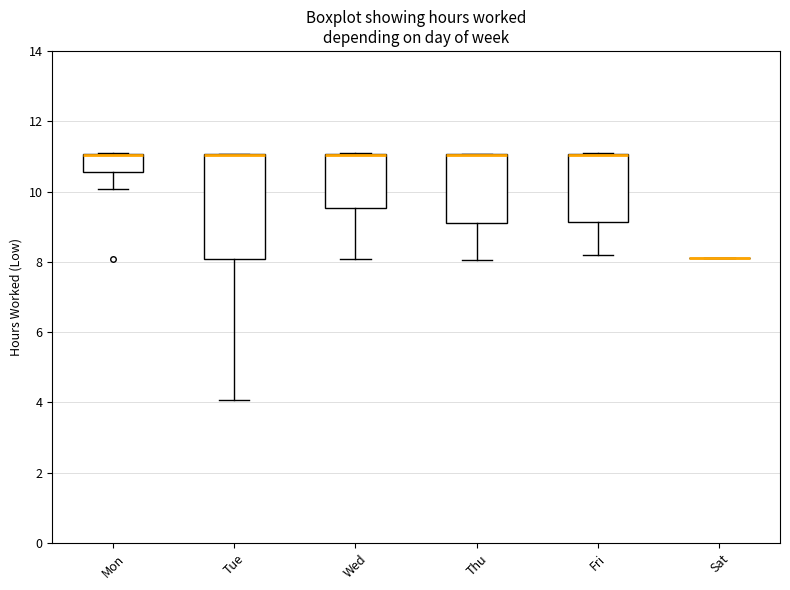

Reading left to right, transcribe this box plot: for each box, give where its median line is, the range the box spans, and where its two whiskers end, as read against the y-axis. The values are not printed on the chart, so give them approximately, as read against the axis.

Mon: median 11.0 (drawn on the box's upper edge), box 10.6 to 11.0, whiskers 10.0 to 11.0
Tue: median 11.0 (drawn on the box's upper edge), box 8.0 to 11.0, whiskers 4.0 to 11.0
Wed: median 11.0 (drawn on the box's upper edge), box 9.6 to 11.0, whiskers 8.0 to 11.0
Thu: median 11.0 (drawn on the box's upper edge), box 9.0 to 11.0, whiskers 8.0 to 11.0
Fri: median 11.0 (drawn on the box's upper edge), box 9.2 to 11.0, whiskers 8.2 to 11.0
Sat: box collapsed to a line at 8.2, whiskers 8.2 to 8.2